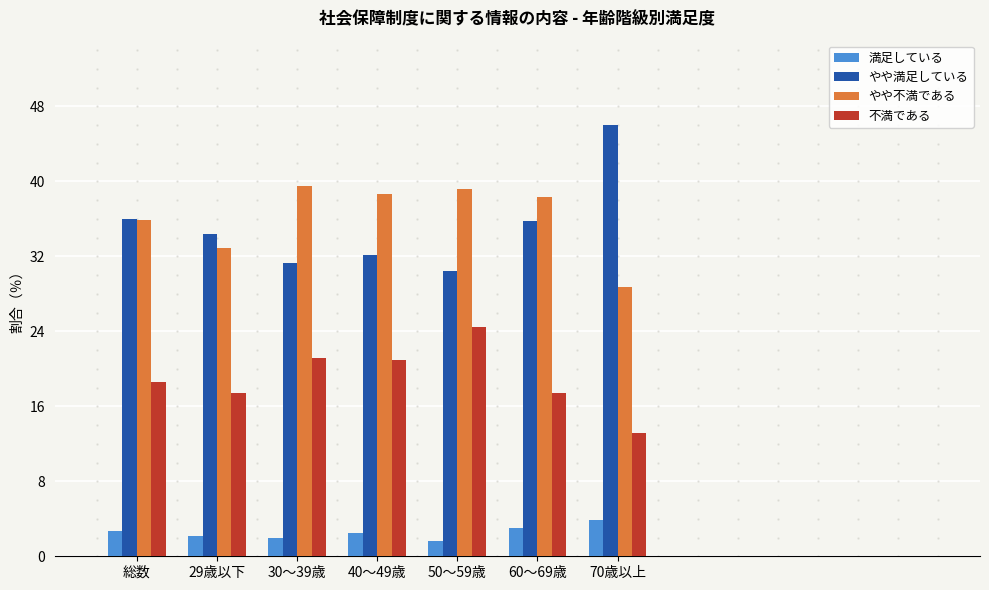

What is the approximate value of やや満足している at 総数?

36.0